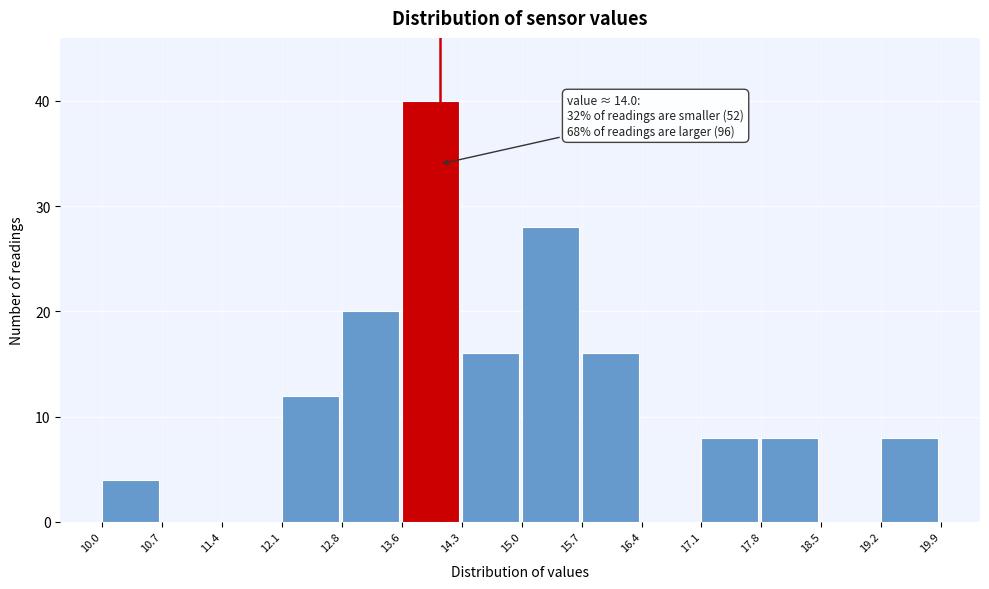

Over which range of the x-axis is the bar tallest?

13.6 to 14.3